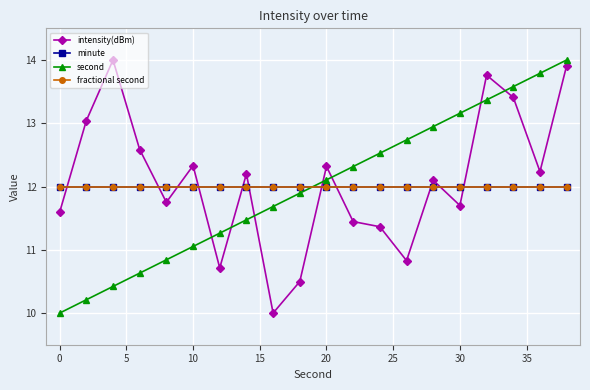

How many times do second and intensity(dBm) cross each other?

7